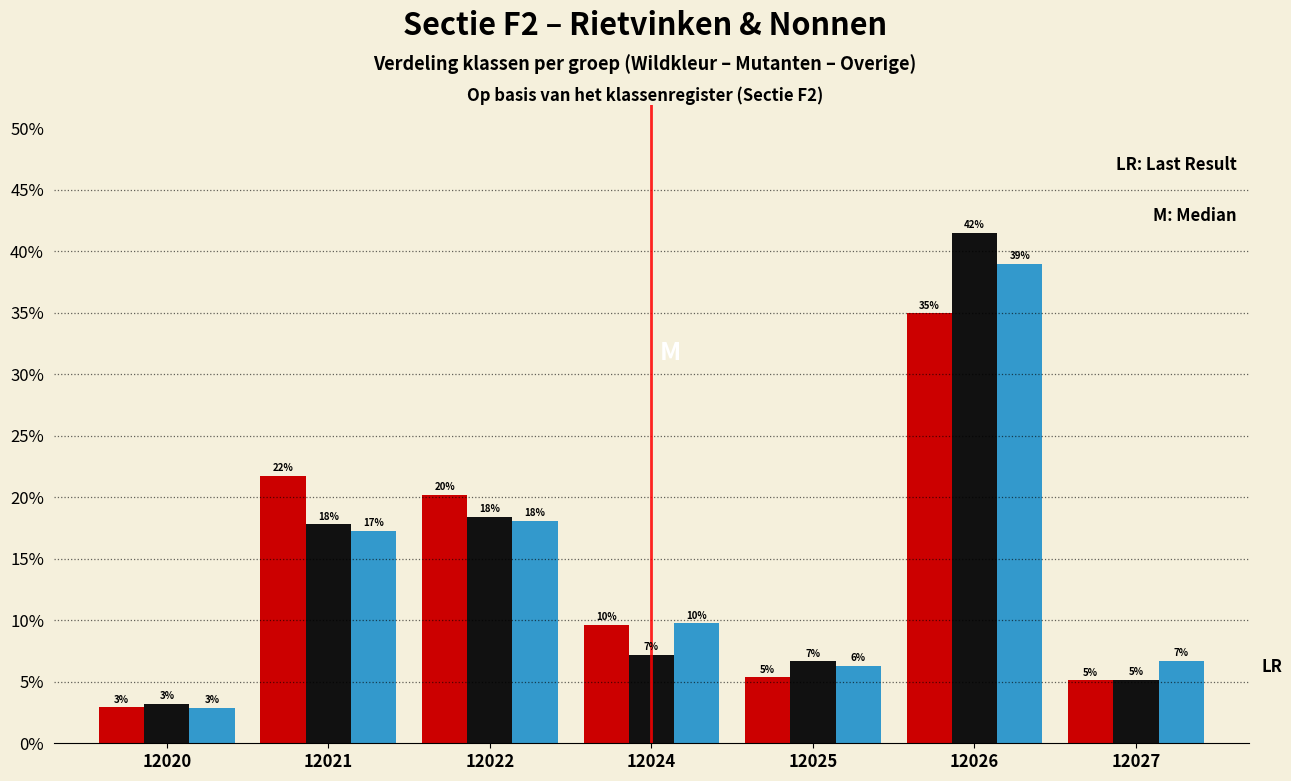

Are the bars grouped side by side (vs. stacked)?

Yes